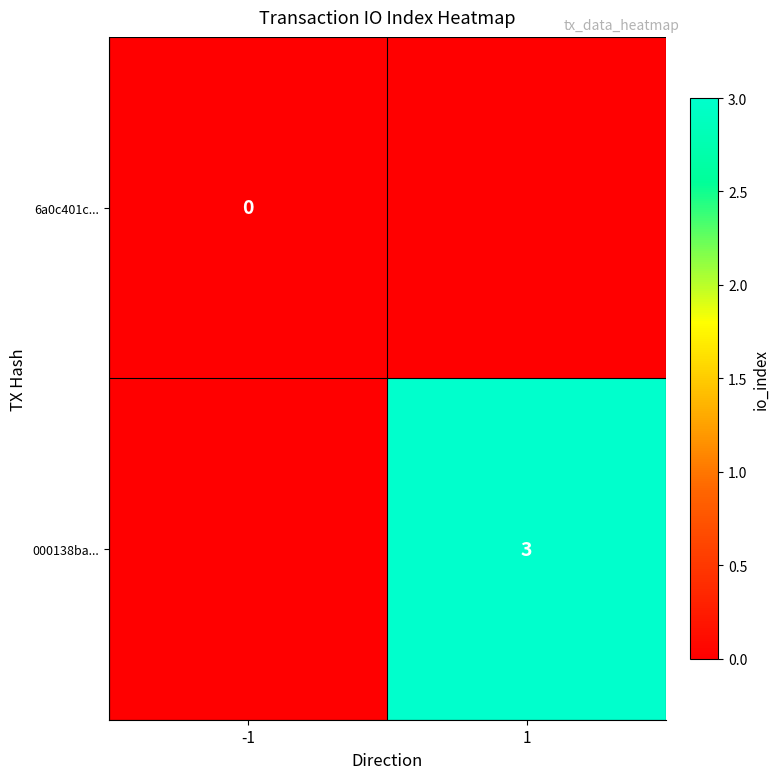

Is it true that 000138ba... equals 3 at 1?

True